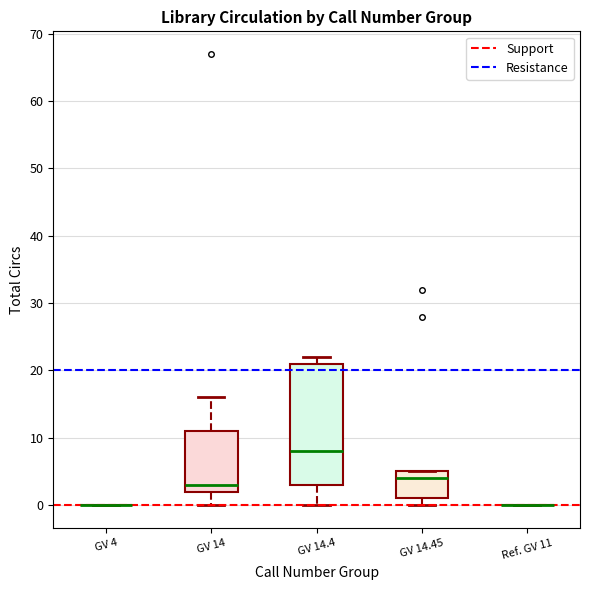

Where is the lower edge of the box for GV 14.45 on the y-axis? The values are not printed on the chart, so give them approximately, as read against the axis.

1